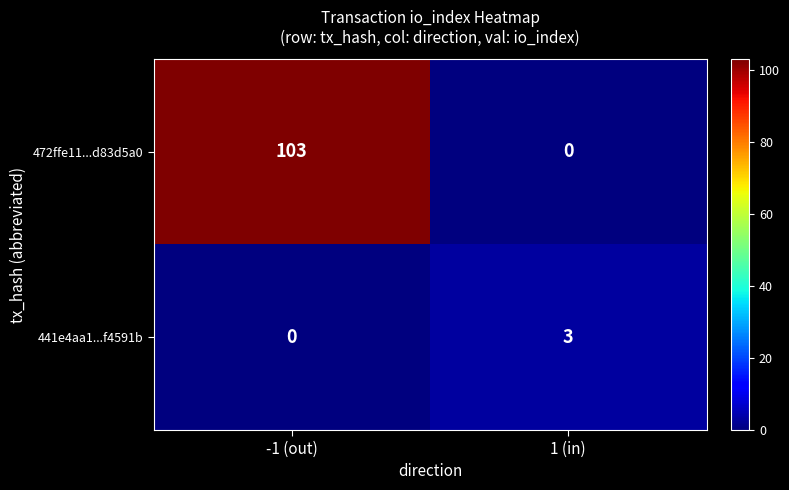

Where is 441e4aa1...f4591b nearest to the value 1?

-1 (out)